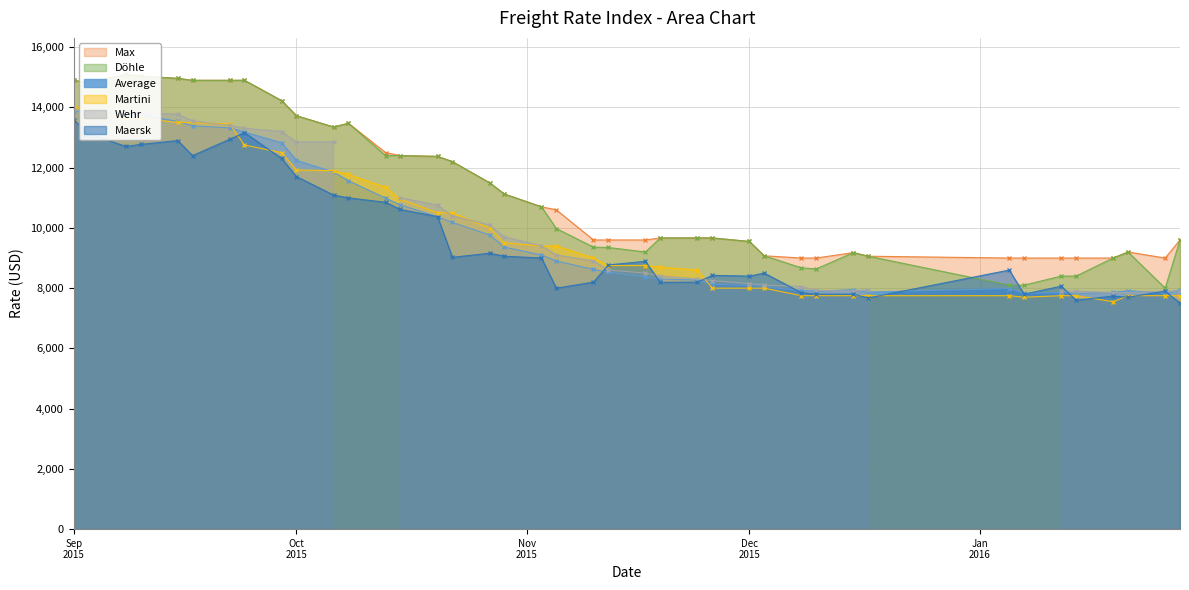

How many interior local valleys does the Martini series have?

3